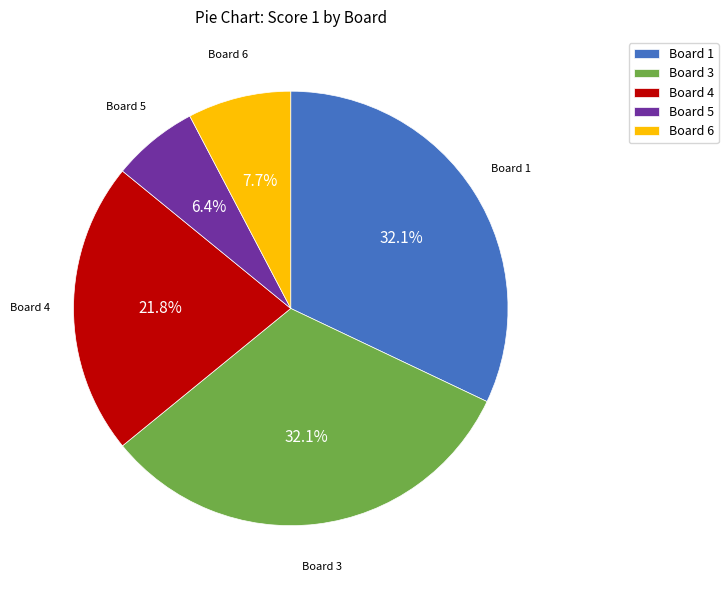

Which has a higher value, Board 6 or Board 3?

Board 3